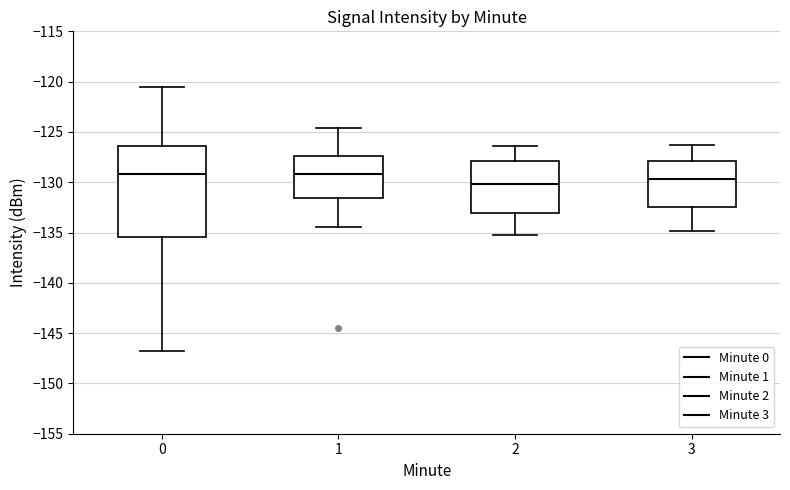

Which box's median line is the lowest?

2